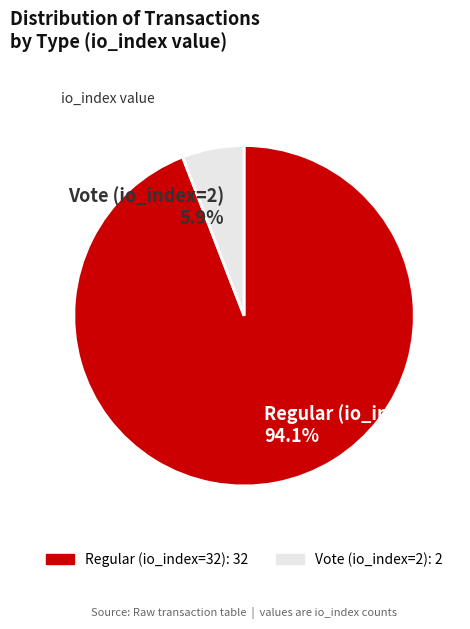

Which slice represents more than half of the pie?

Regular (io_index=32)